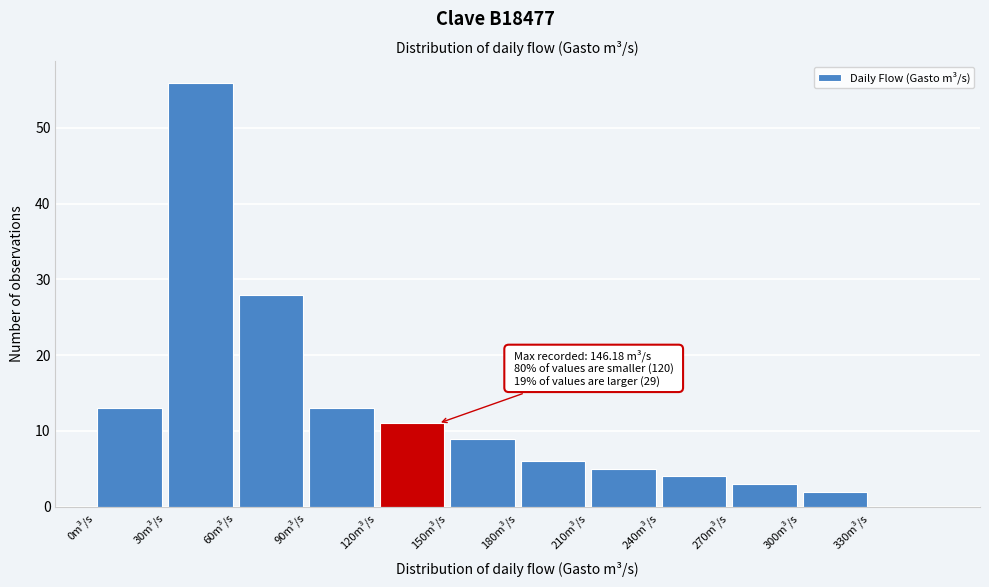

Over which range of the x-axis is the bar tallest?

30 to 60